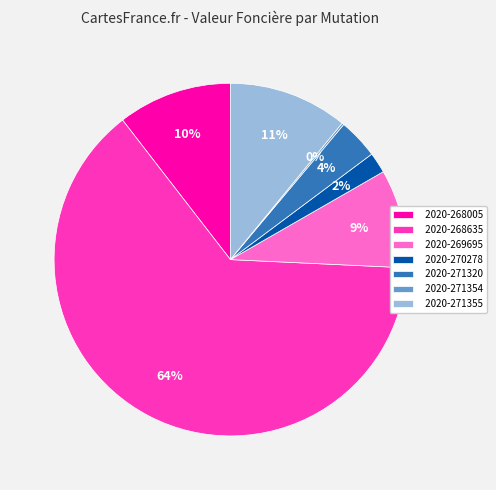

Which has a higher value, 2020-269695 or 2020-268635?

2020-268635